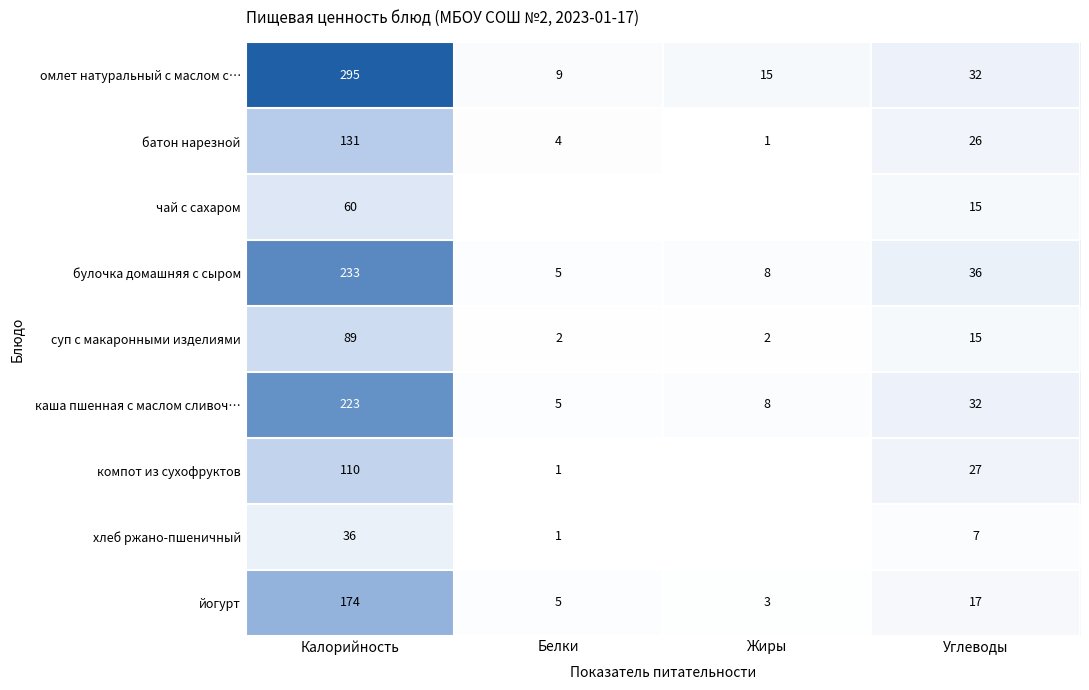

At which category does the chart reach its peak across all series?

Калорийность